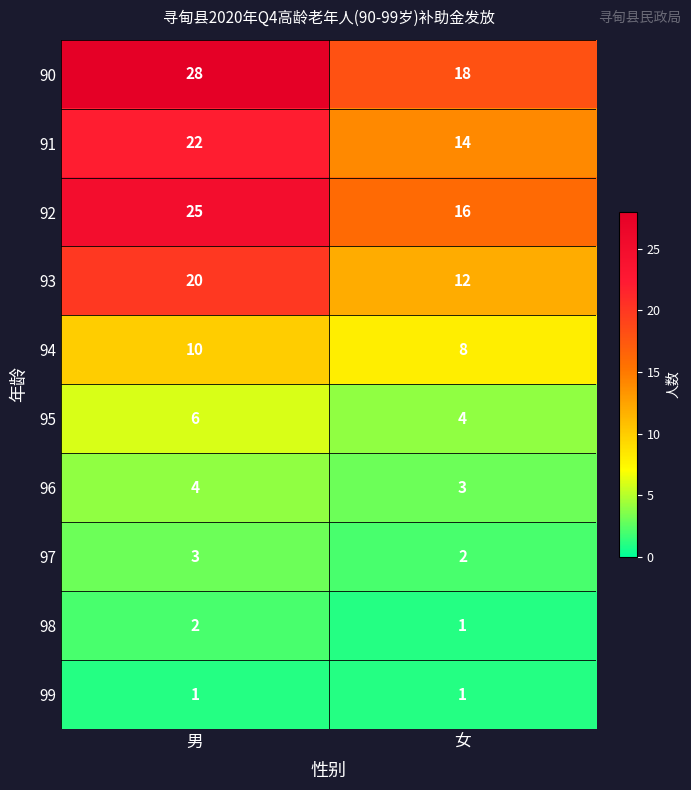

Between 男 and 女, which series saw the biggest shift?

90